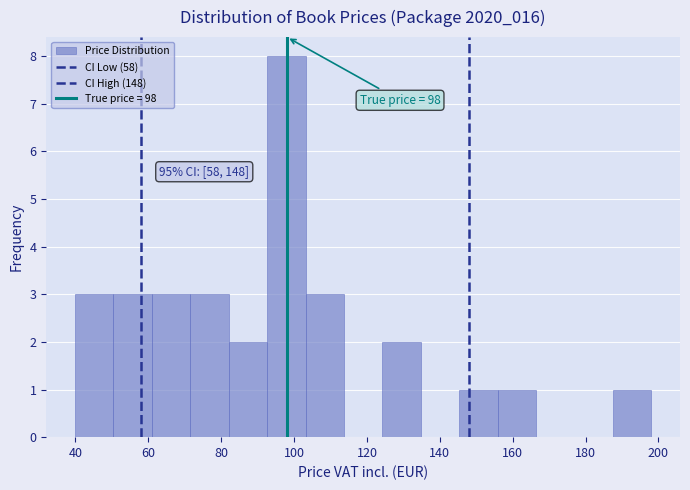

Which range on the x-axis has the tallest bar?

92 to 104